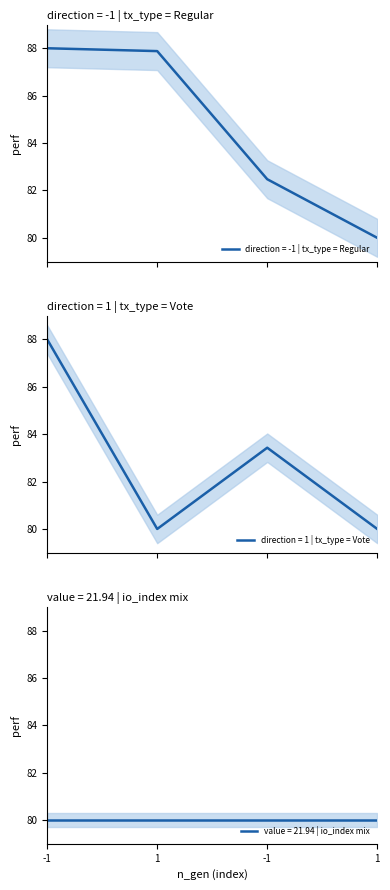

True or false: time_stamp has more than 2 interior local peaks.

False